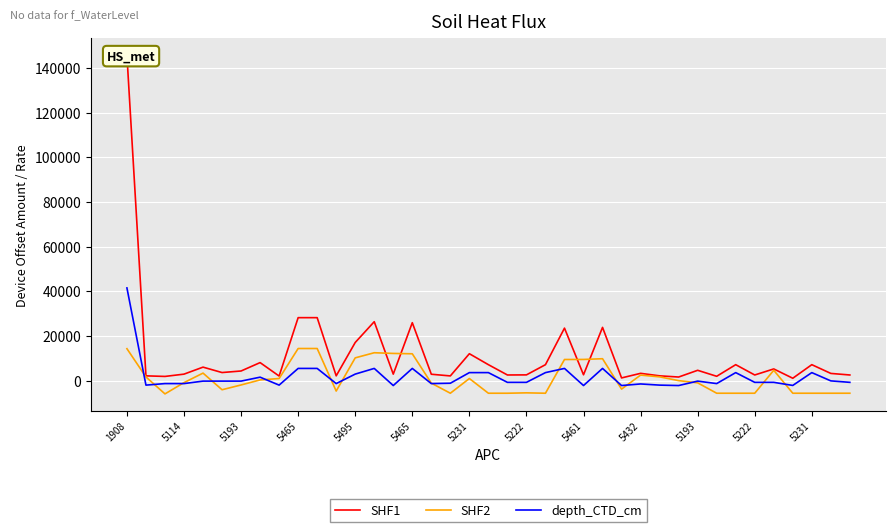

Between 33 and 37, which series saw the biggest shift?

SHF1